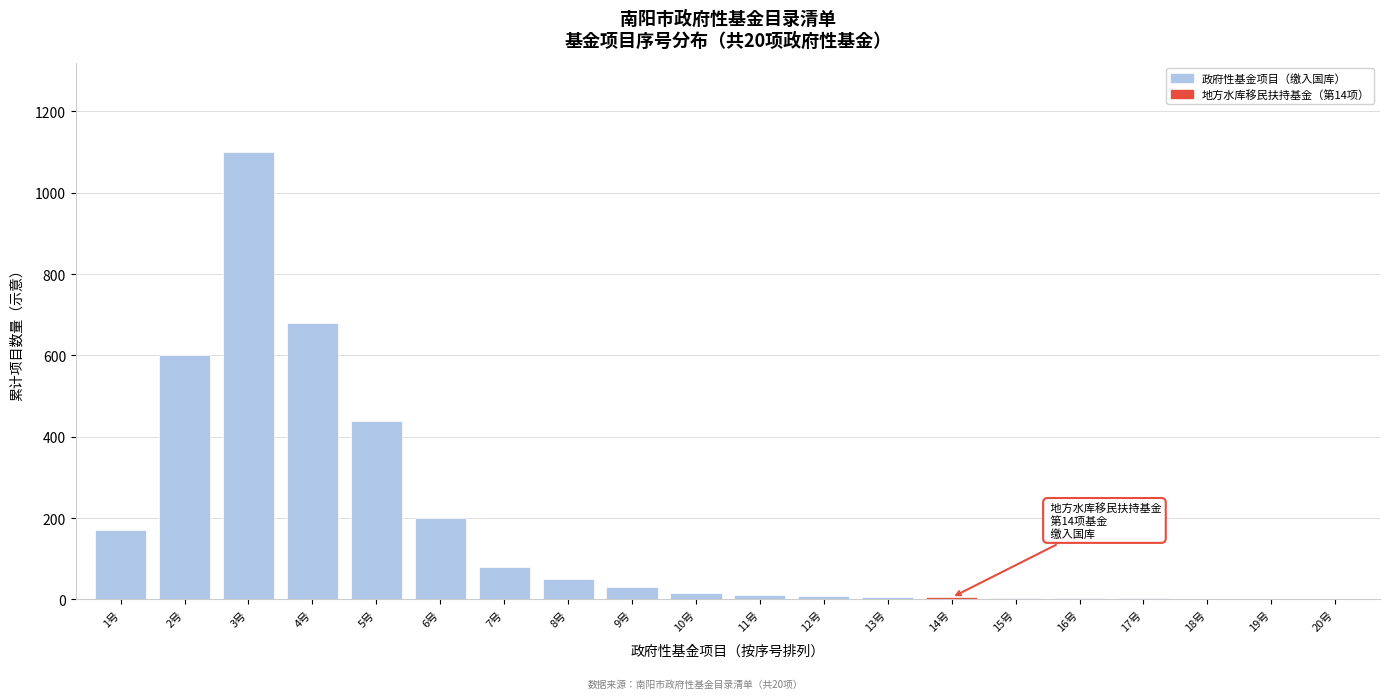

Which category has the highest value across all series?

3号